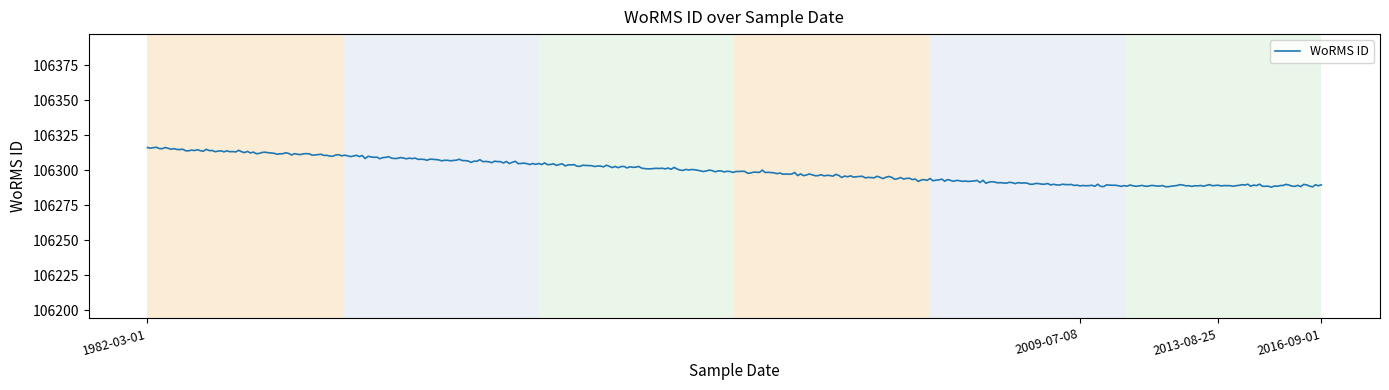

What is the difference between the maximum and minimum values?

28.6